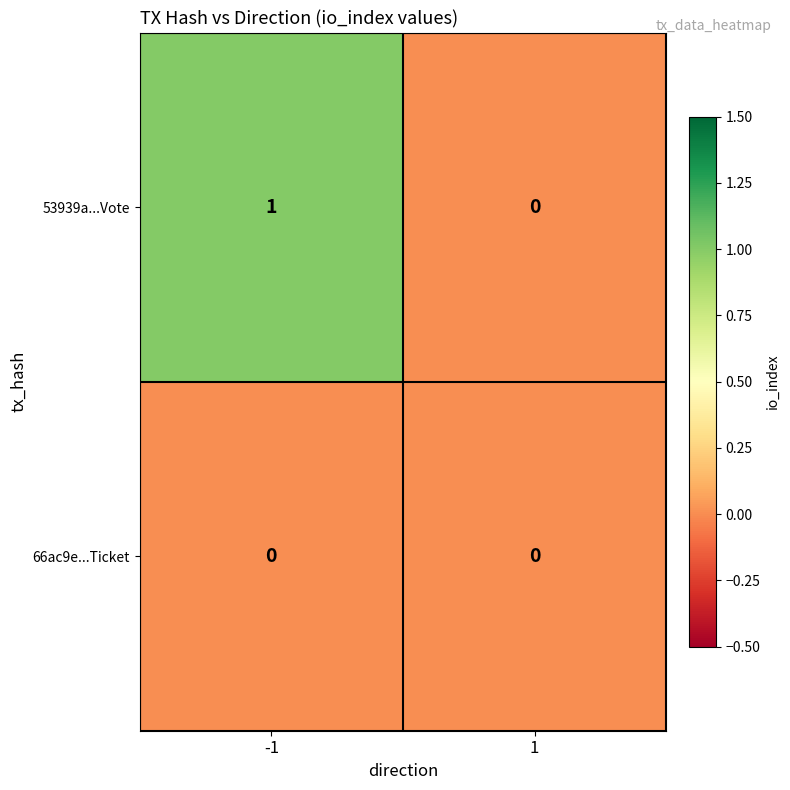

Which series has the largest range (max minus min)?

53939a...Vote